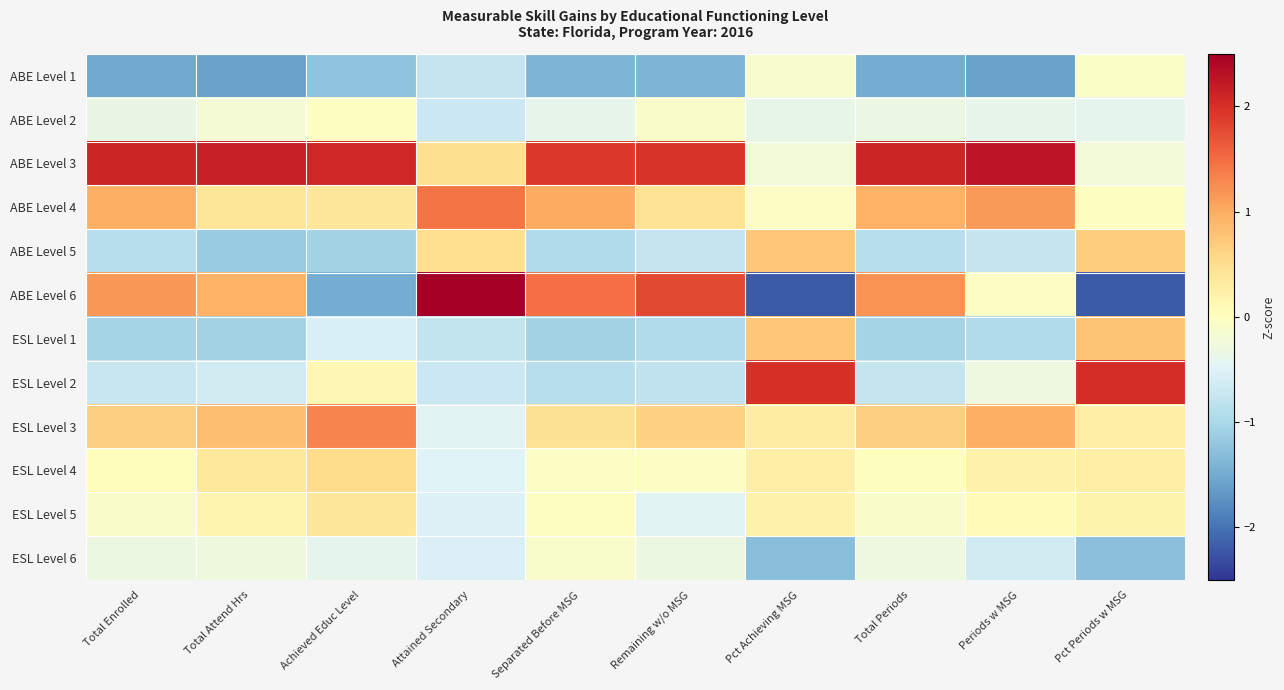

What is the spread (max minus min) of values at Periods w MSG?

3.8